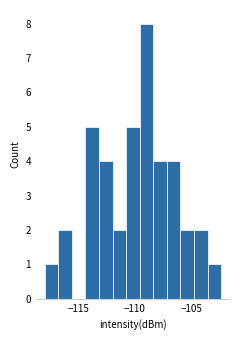

Read against the x-axis, roughly where is the centre of the tallest bar?

-109.0